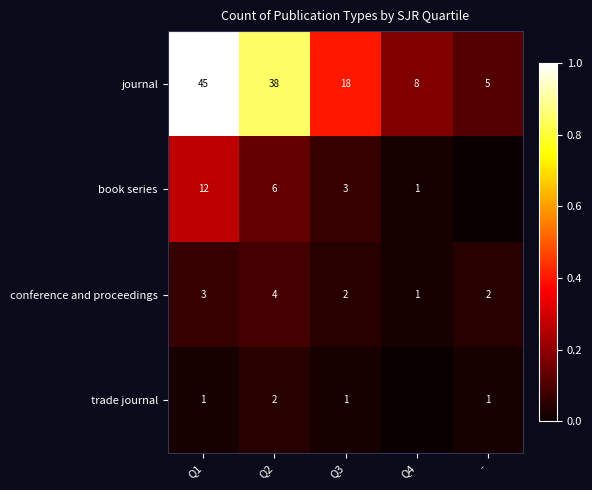

What is the total value across all series at Q3?

24